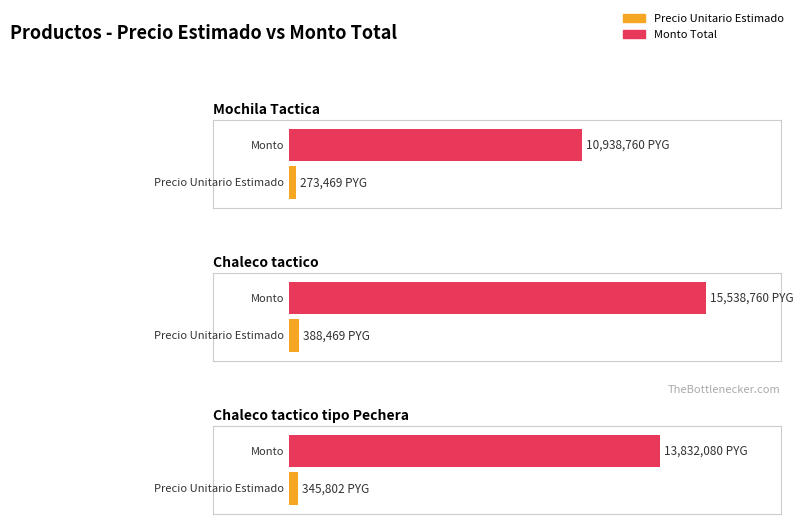

Reading left to right, transcribe all the data shown in this chart.

precio_unitario_estimado: 273469	388469	345802
monto: 10938760	15538760	13832080